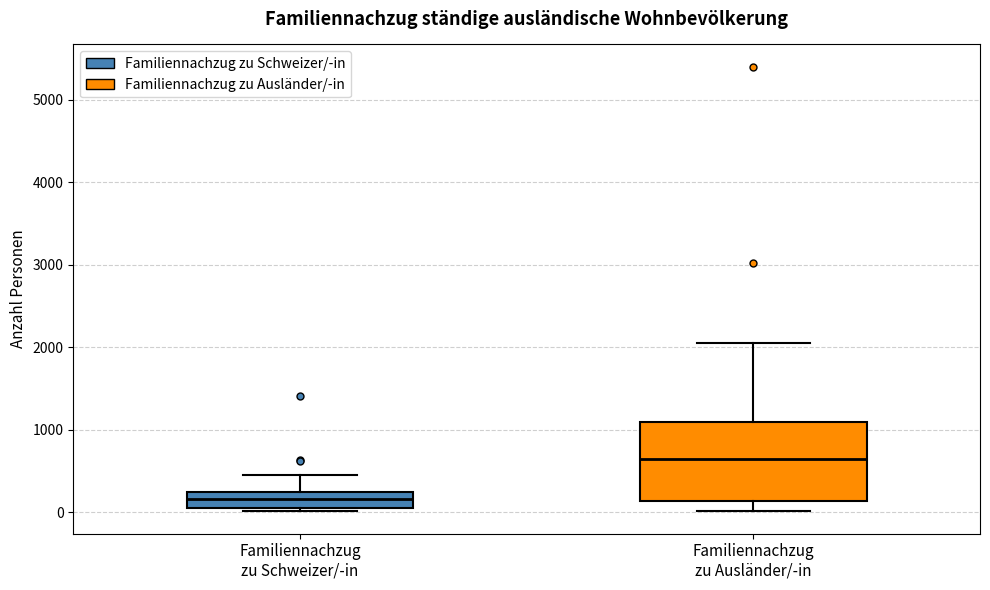

Reading left to right, read every box against the y-axis: the position of its median line, the range the box covers, and the ends of its whiskers. The values are not printed on the chart, so give them approximately, as read against the axis.

Familiennachzug zu Schweizer/-in: median 200 (inside the box), box 0 to 200, whiskers 0 (just below the box's lower edge) to 500
Familiennachzug zu Ausländer/-in: median 600, box 100 to 1100, whiskers 0 to 2100